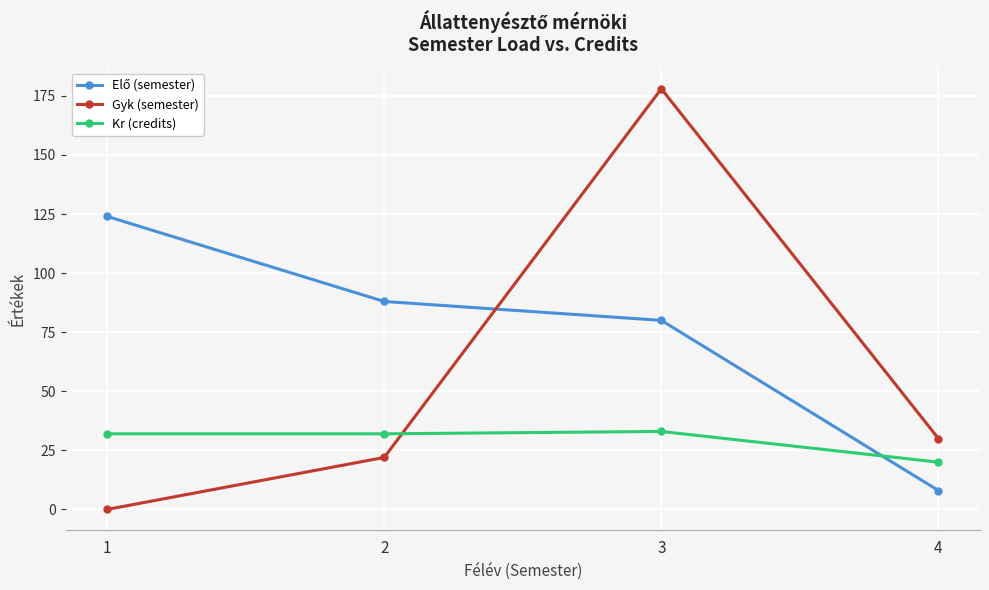

At how many categories does at least one series exceed 161?

1